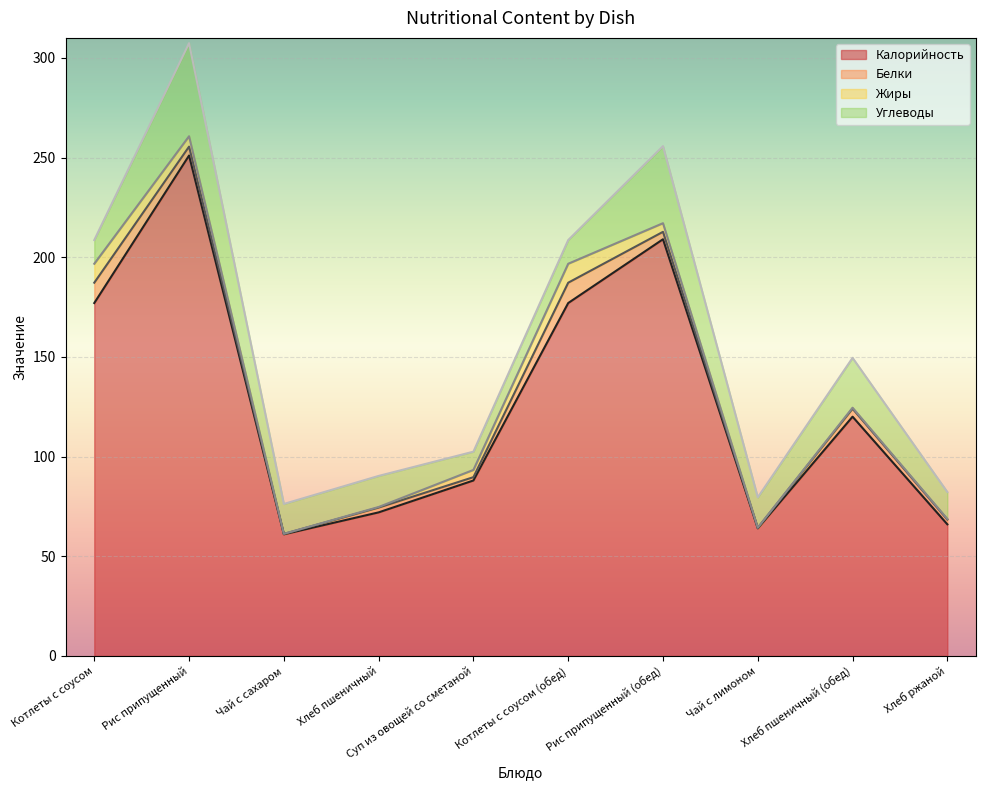

Is it true that Жиры equals 4.3 at Рис припущенный (обед)?

True